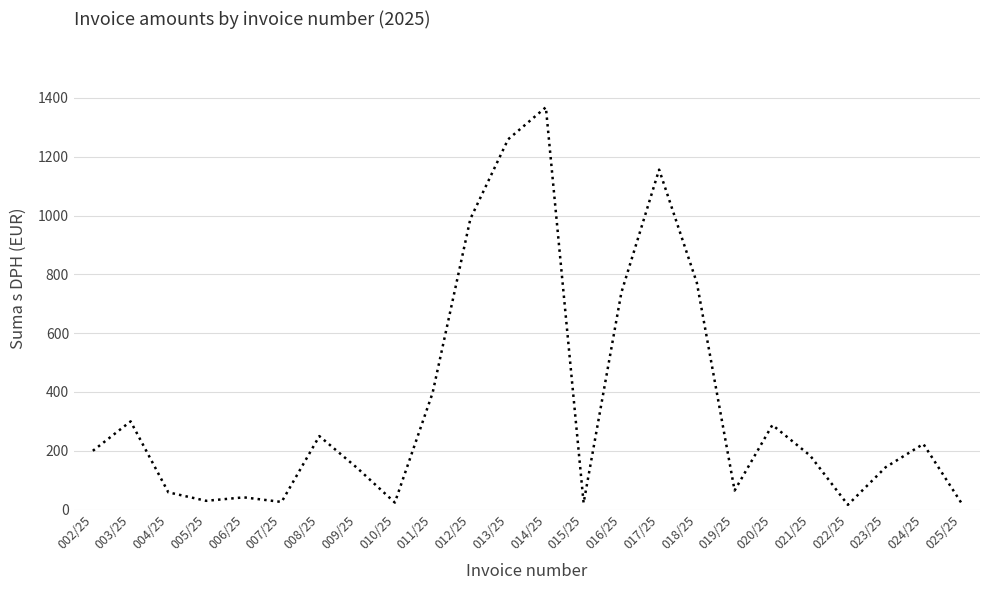

What is the difference between the values at 019/25 and 009/25?

76.8